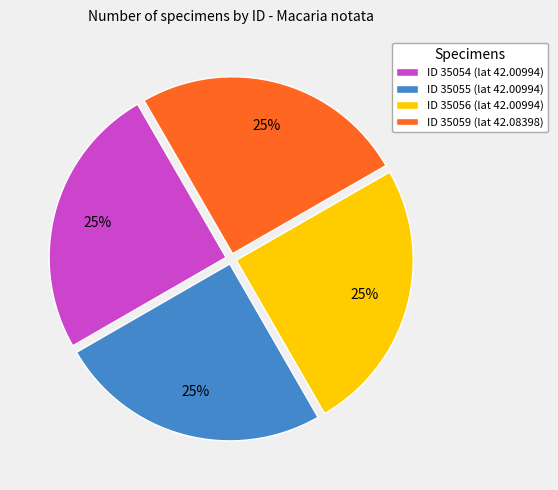

The ID 35059 (lat 42.08398) slice represents 25% of the pie. True or false?

True